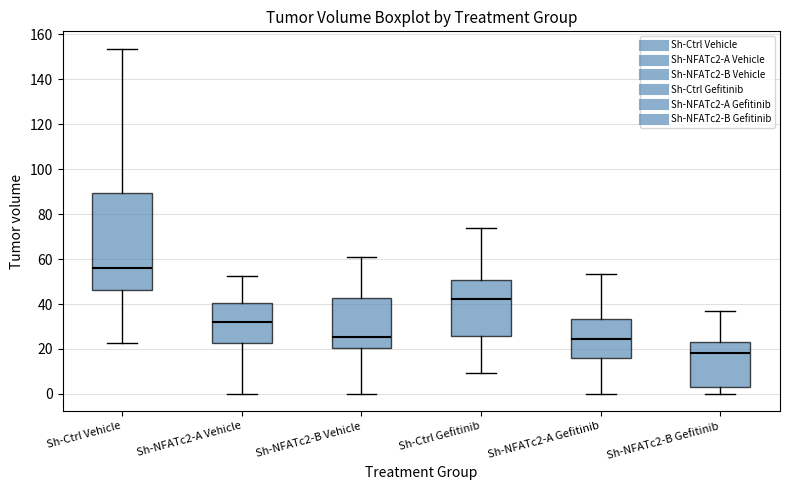

Reading left to right, read every box against the y-axis: the position of its median line, the range the box covers, and the ends of its whiskers. The values are not printed on the chart, so give them approximately, as read against the axis.

Sh-Ctrl Vehicle: median 56, box 46 to 90, whiskers 22 to 154
Sh-NFATc2-A Vehicle: median 32, box 22 to 40, whiskers 0 to 52
Sh-NFATc2-B Vehicle: median 26, box 20 to 42, whiskers 0 to 62
Sh-Ctrl Gefitinib: median 42, box 26 to 50, whiskers 10 to 74
Sh-NFATc2-A Gefitinib: median 24, box 16 to 34, whiskers 0 to 54
Sh-NFATc2-B Gefitinib: median 18, box 4 to 24, whiskers 0 to 38